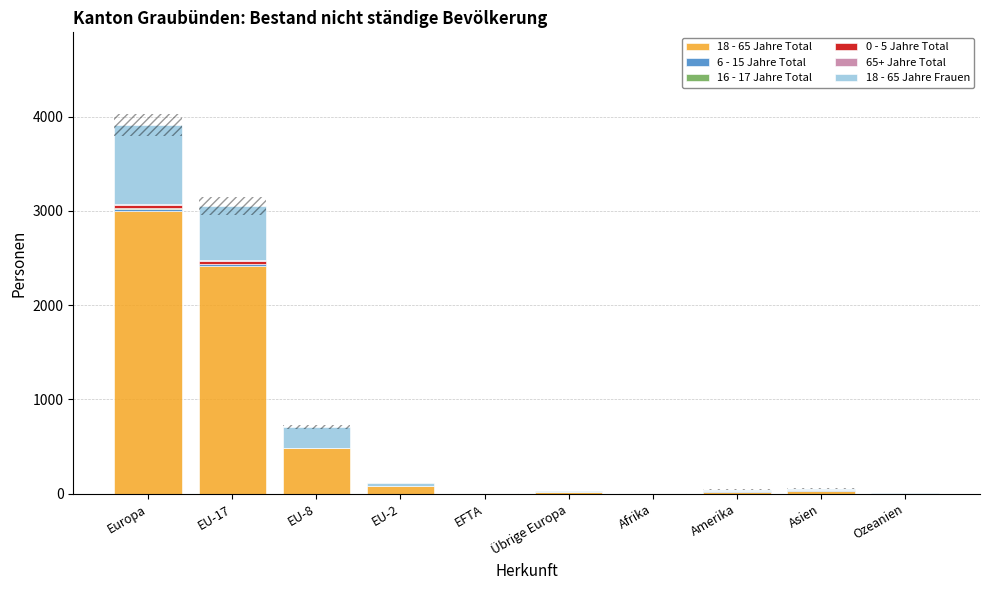

Is the value of 0 - 5 Jahre Total at Ozeanien greater than the value of 65+ Jahre Total at EU-17?

No